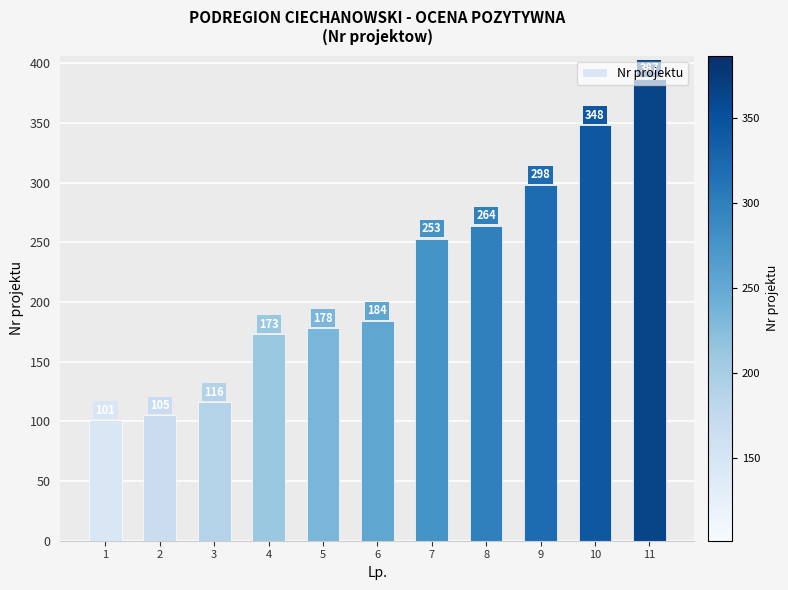

What is the sum of all values?

2407